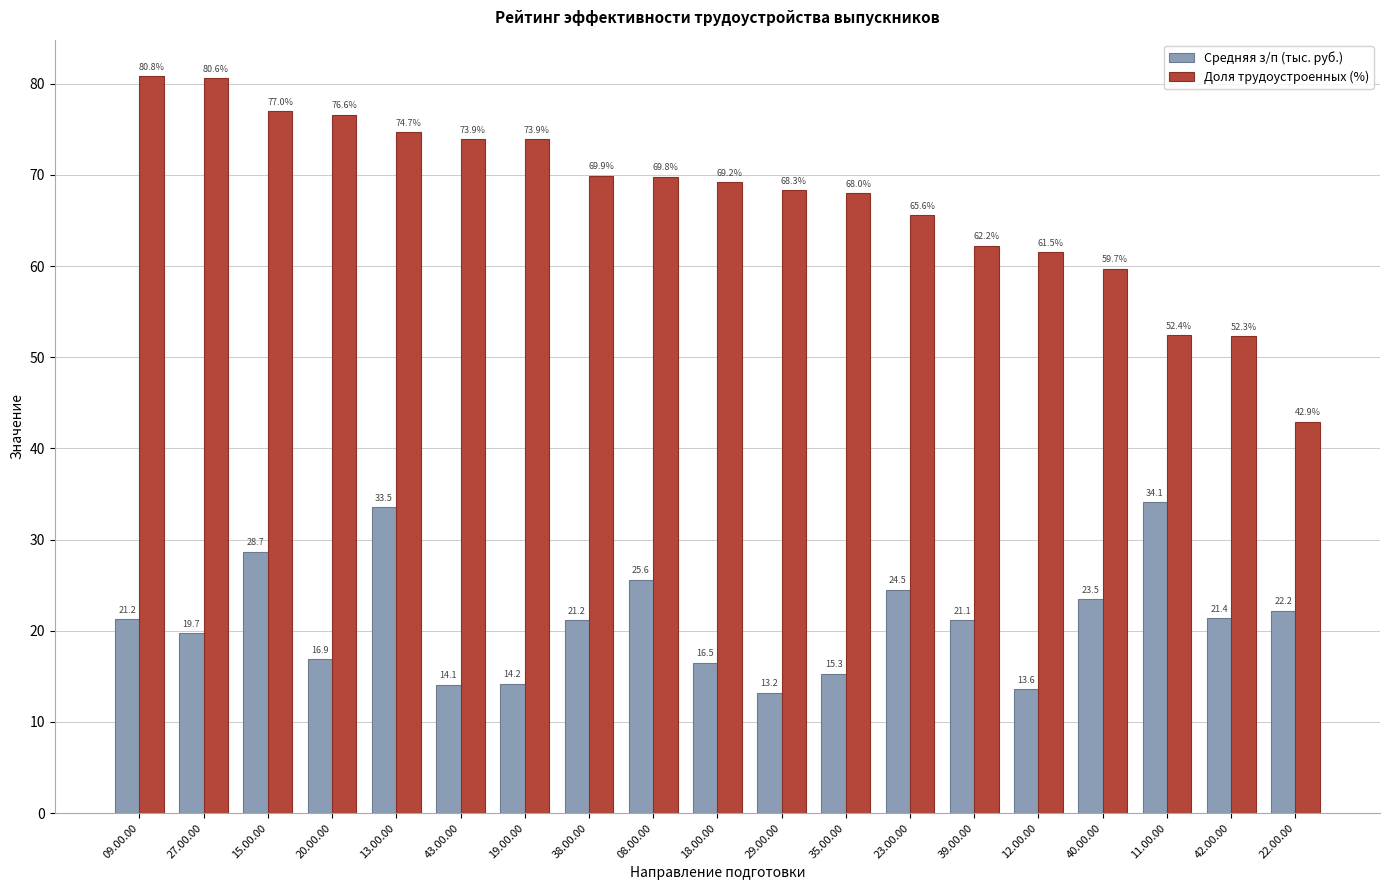

What is the label of the 10th bar from the left?

18.00.00